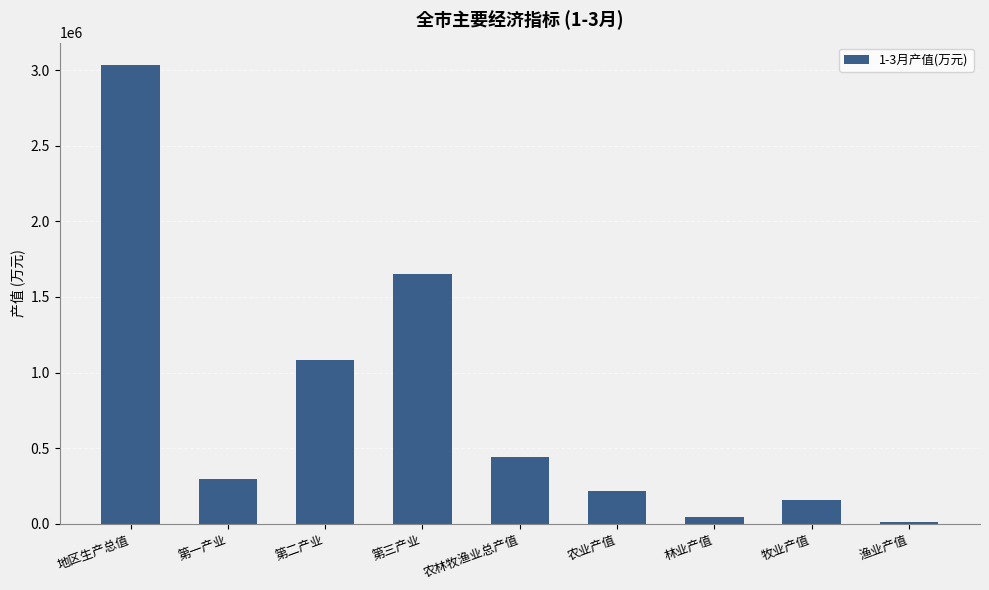

Which label corresponds to the largest value in the chart?

地区生产总值